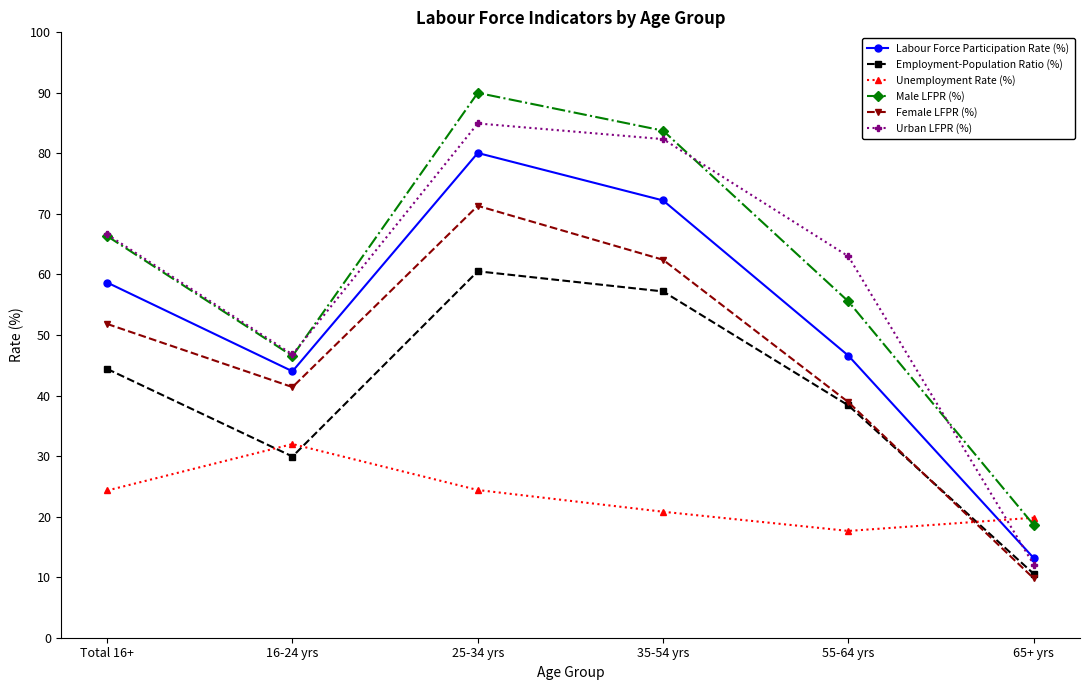

Where is the first local minimum for Urban LFPR (%)?

16-24 yrs